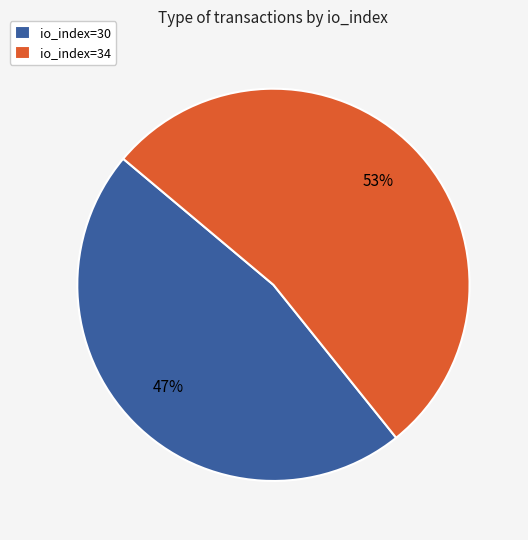

Rank the categories by value from highest to lowest.

io_index=34, io_index=30